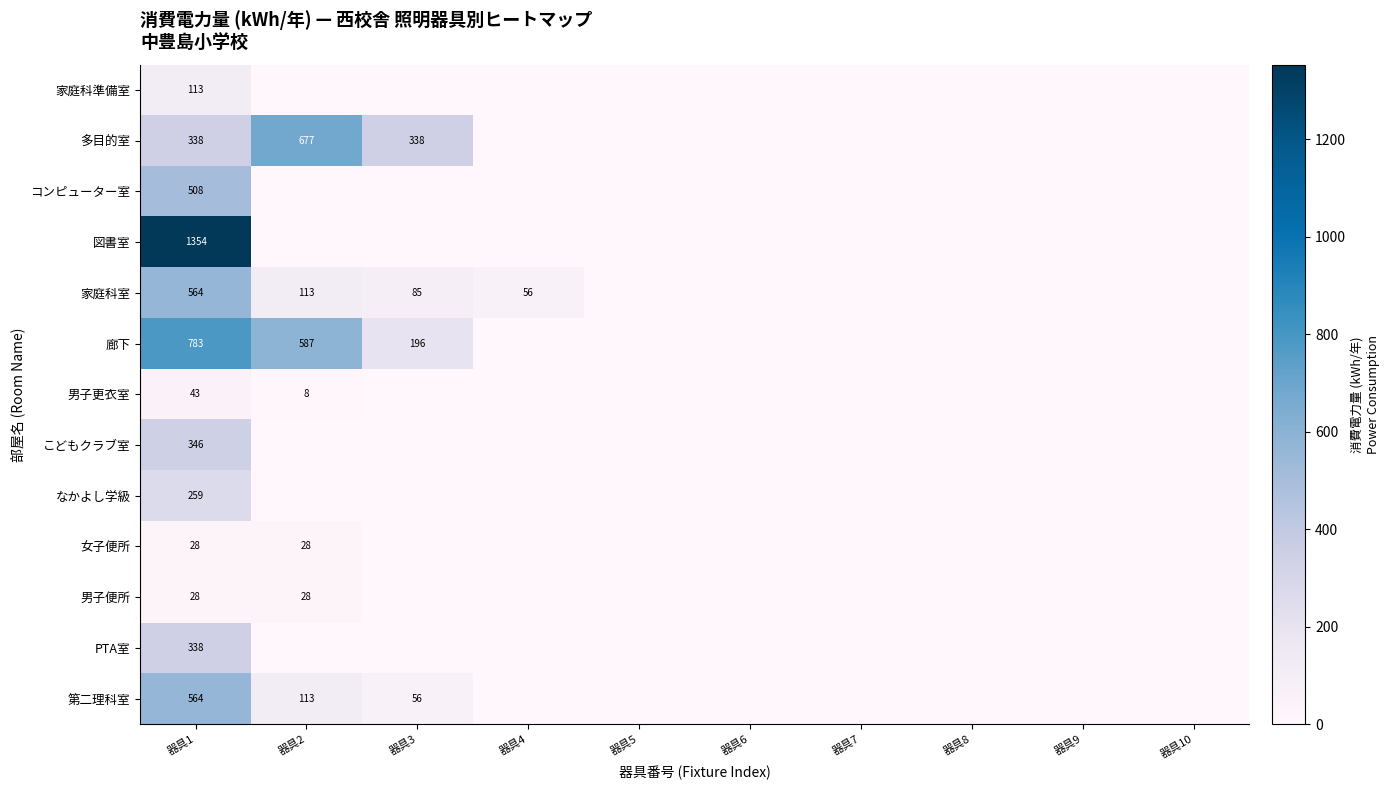

The value of 多目的室 at 器具1 is 579. True or false?

False